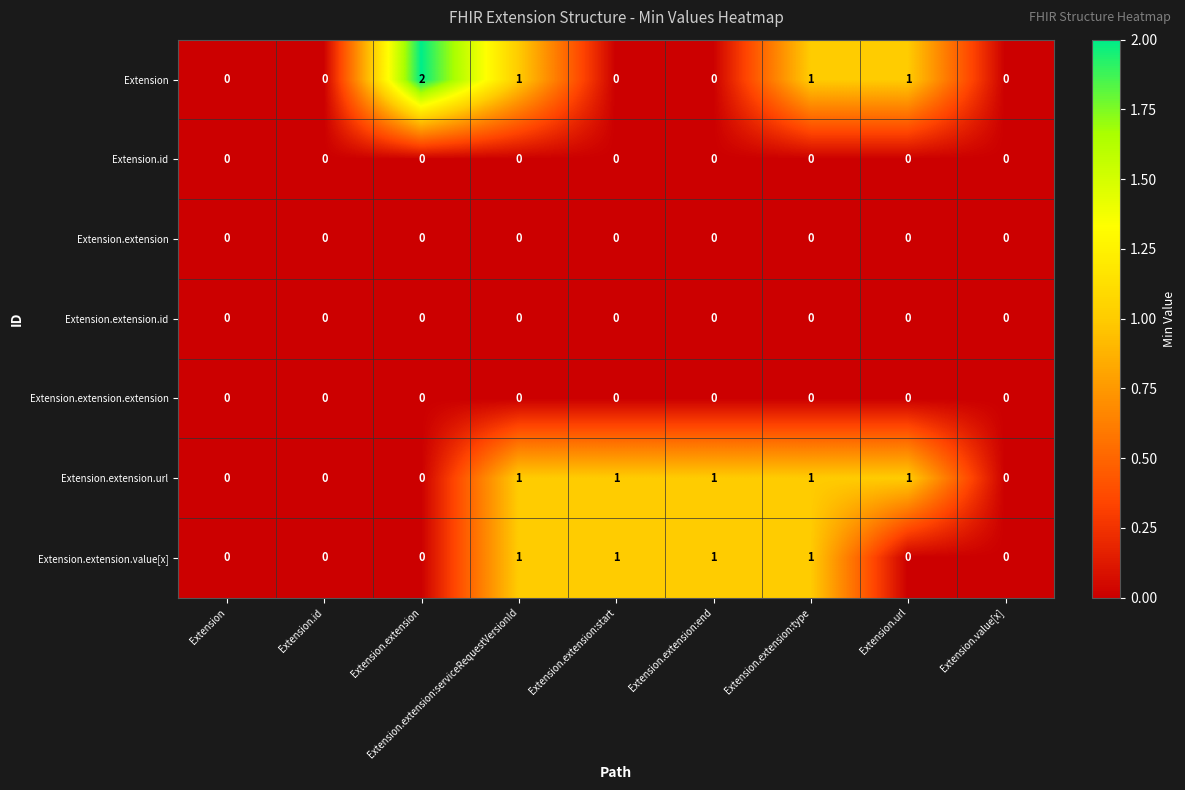

At which category does the chart reach its peak across all series?

Extension.extension